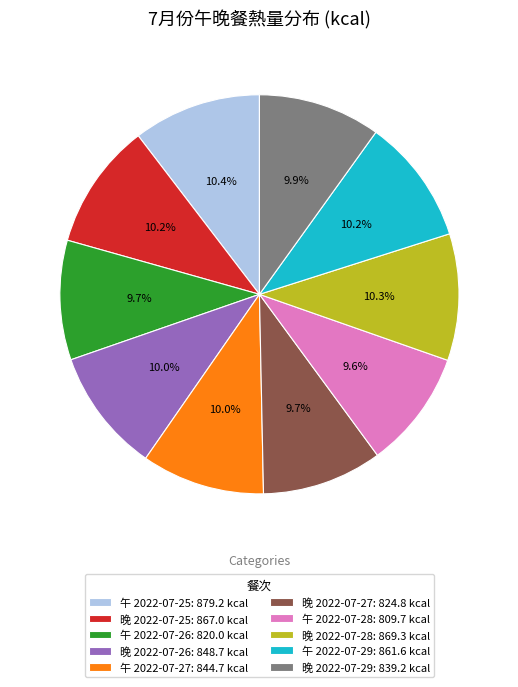

Is 午 2022-07-28 the majority of the pie?

No